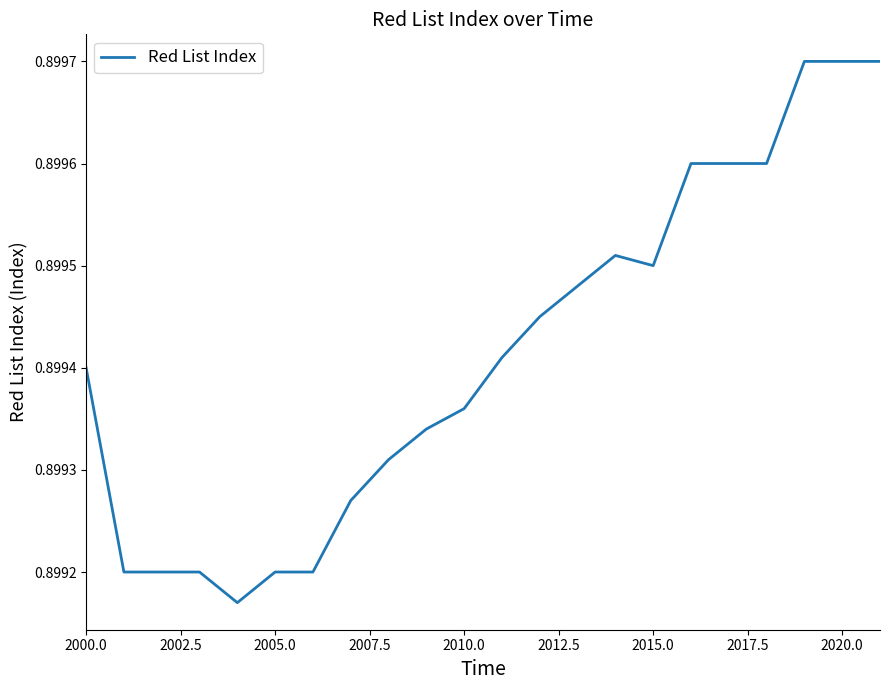

Does the chart display data point markers on the line(s)?

No